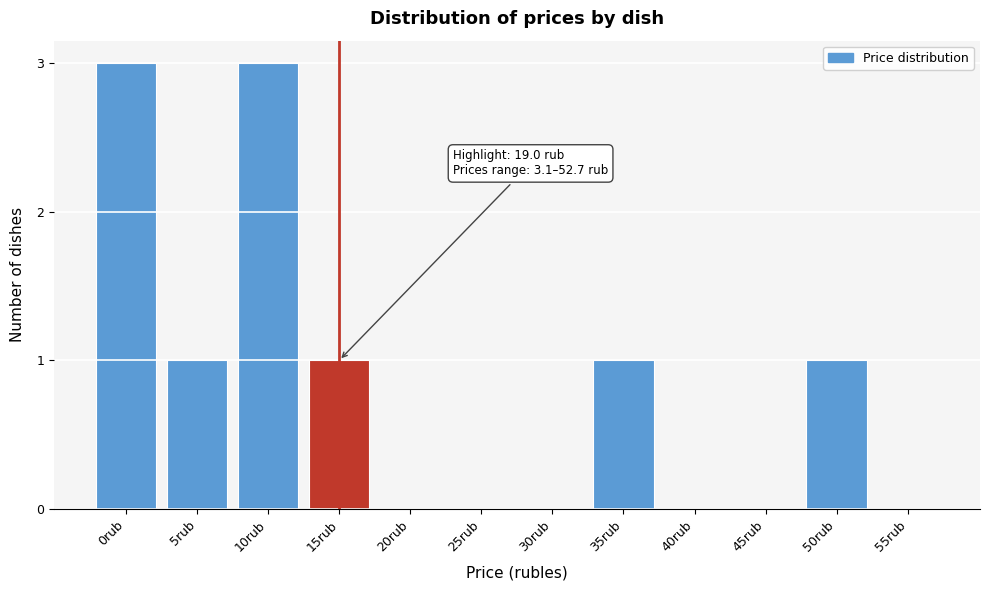

Reading left to right, transcribe all the data shown in this chart.

0rub=3	5rub=1	10rub=3	15rub=1	20rub=0	25rub=0	30rub=0	35rub=1	40rub=0	45rub=0	50rub=1	55rub=0